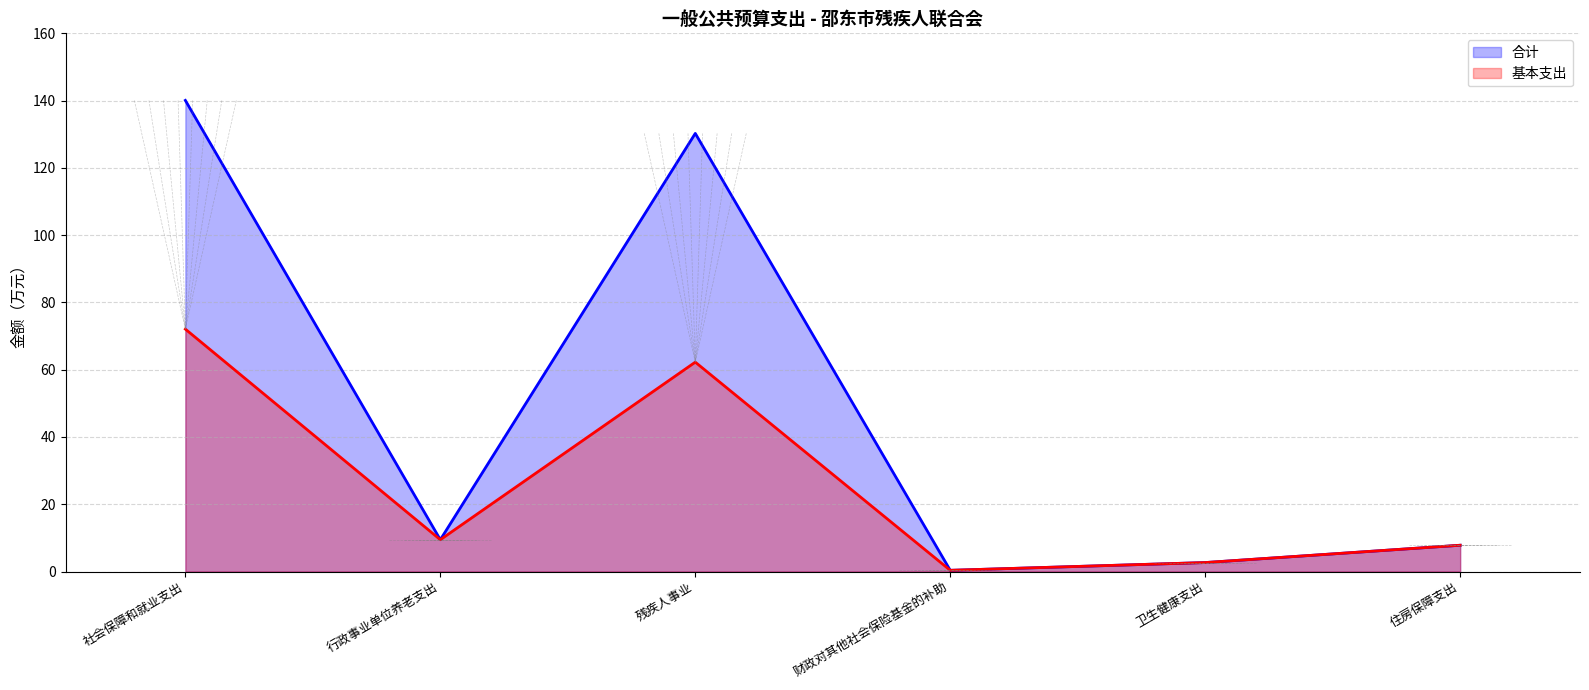

Which series has the widest spread of values?

合计